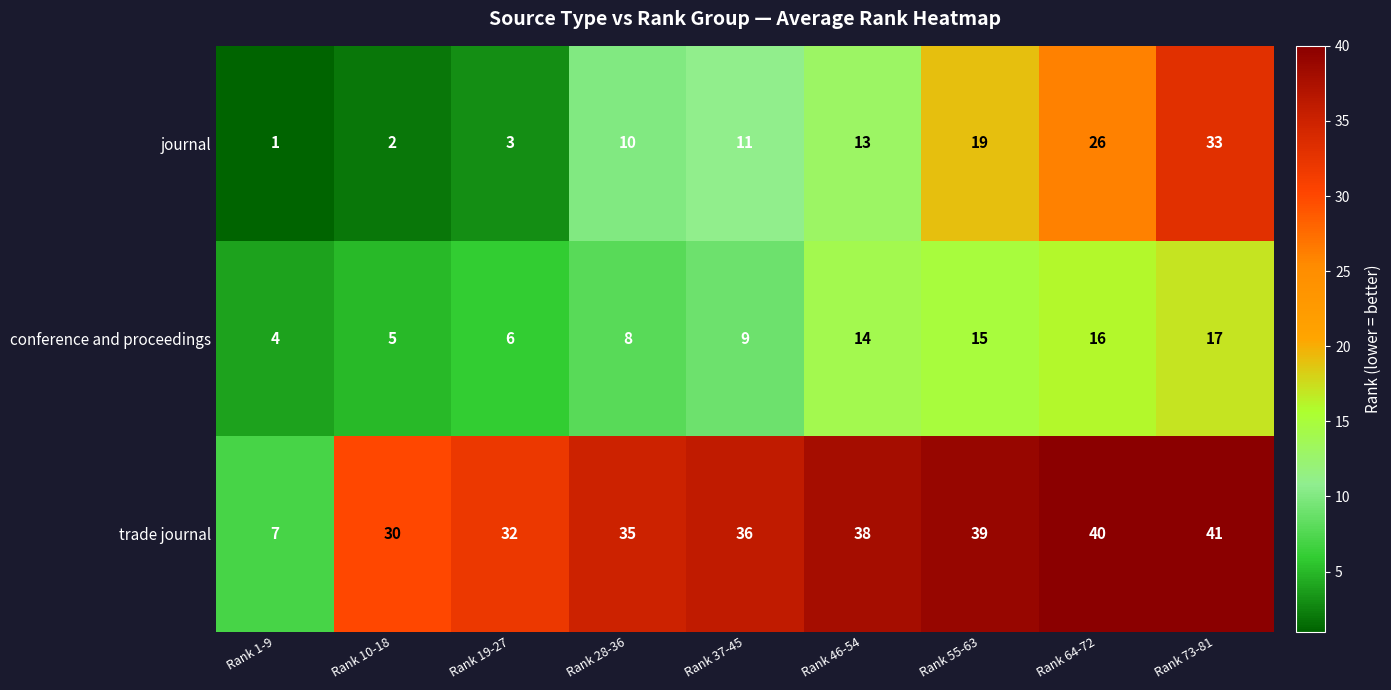

List the series in order of their peak value, lowest first.

conference and proceedings, journal, trade journal